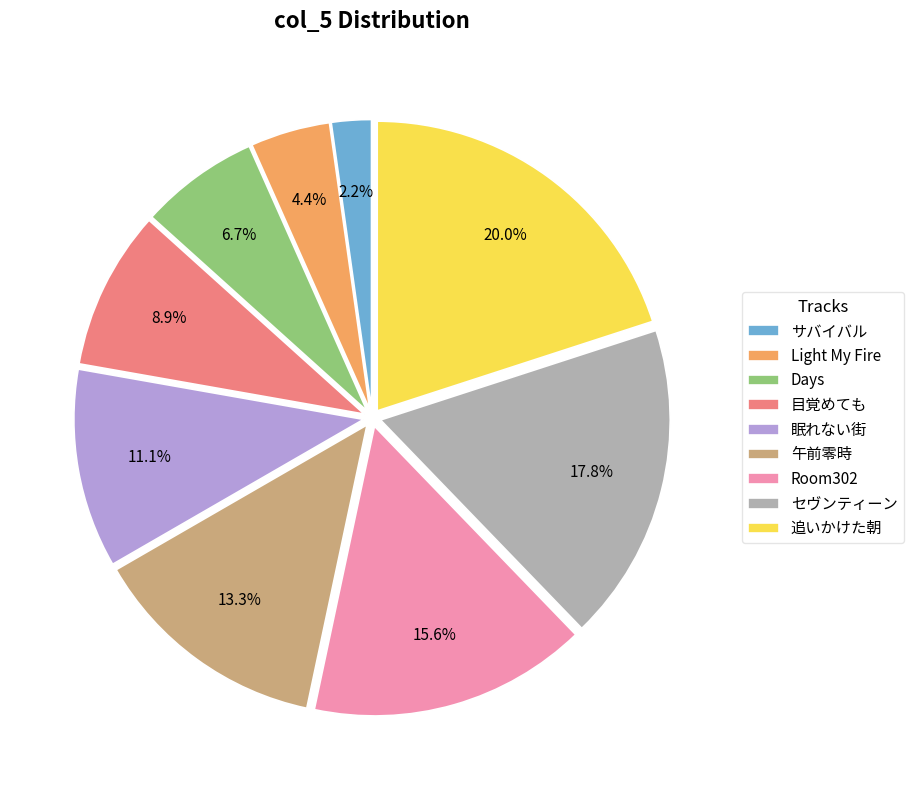

To the nearest percent, what is the combined percentage of 眠れない街 and セヴンティーン?

29%